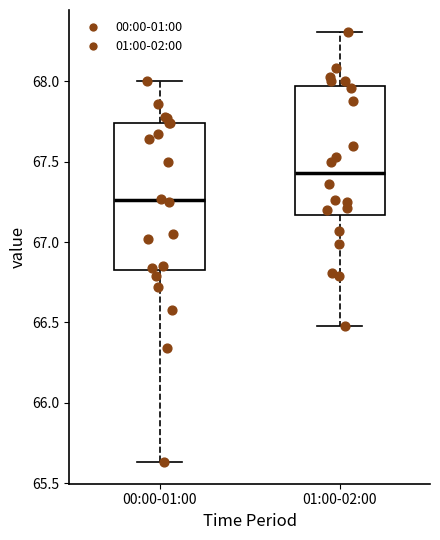

Which box has the lowest median line?

00:00-01:00